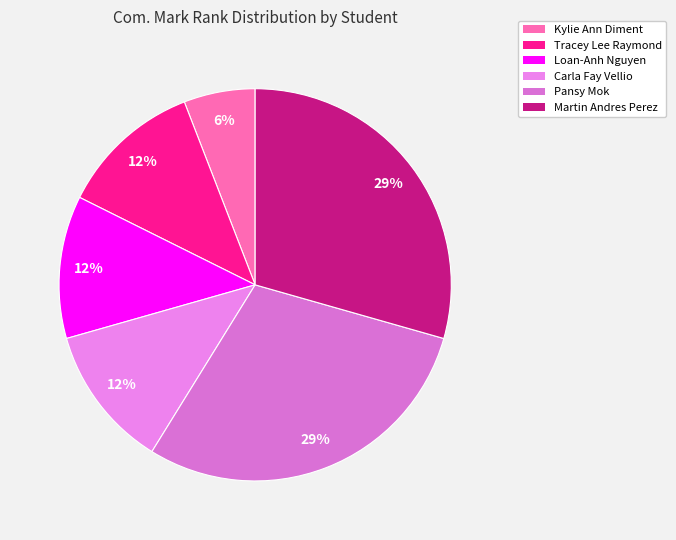

To the nearest percent, what is the average slice percentage?

17%